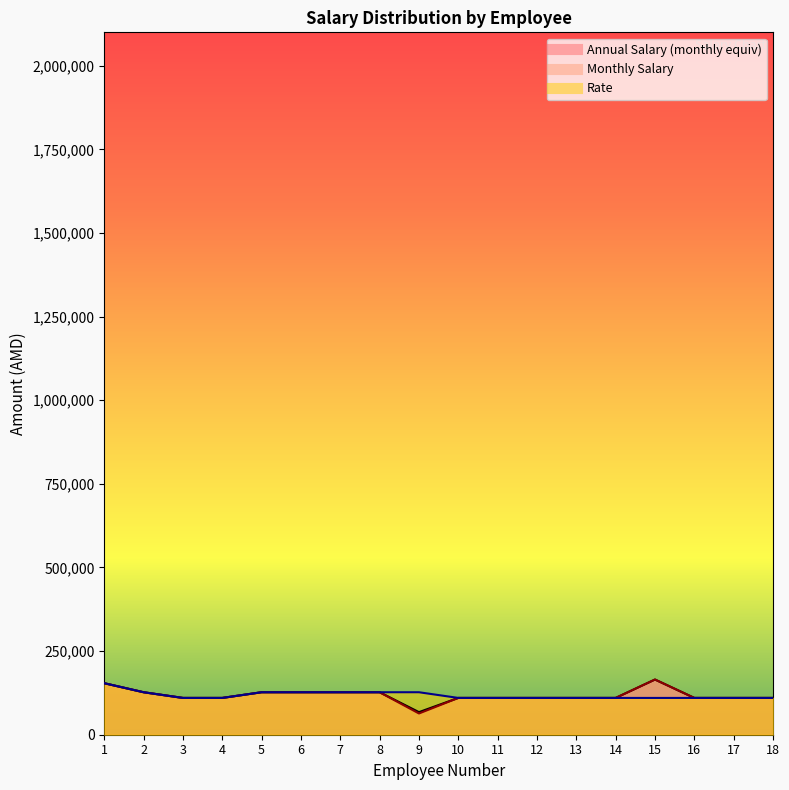

How many values in the Annual Salary series are below 110000?

1